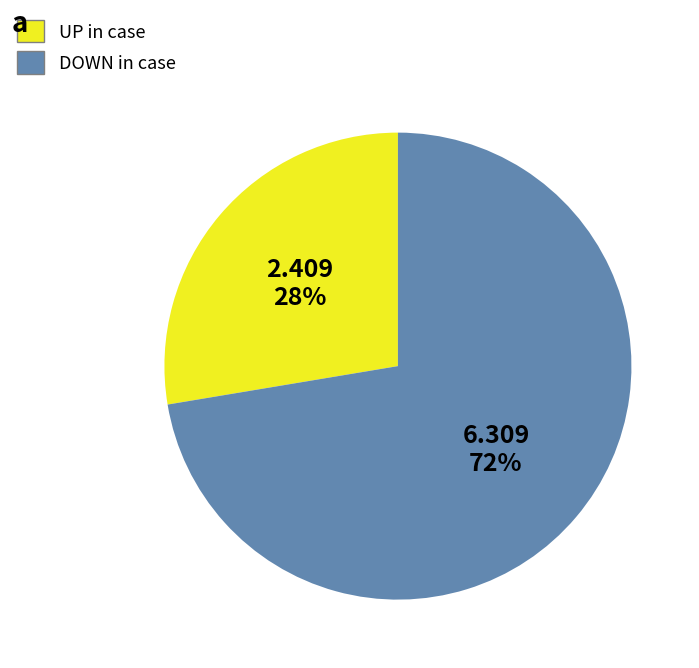

Count the number of slices in the pie.

2